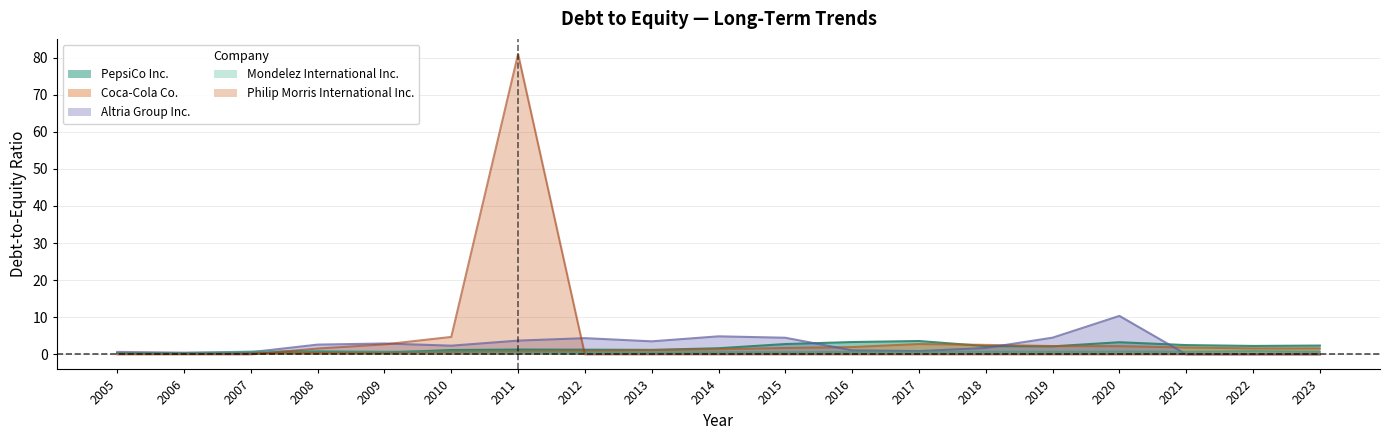

True or false: Altria Group Inc. has more than 1 points higher than both neighbors.

True